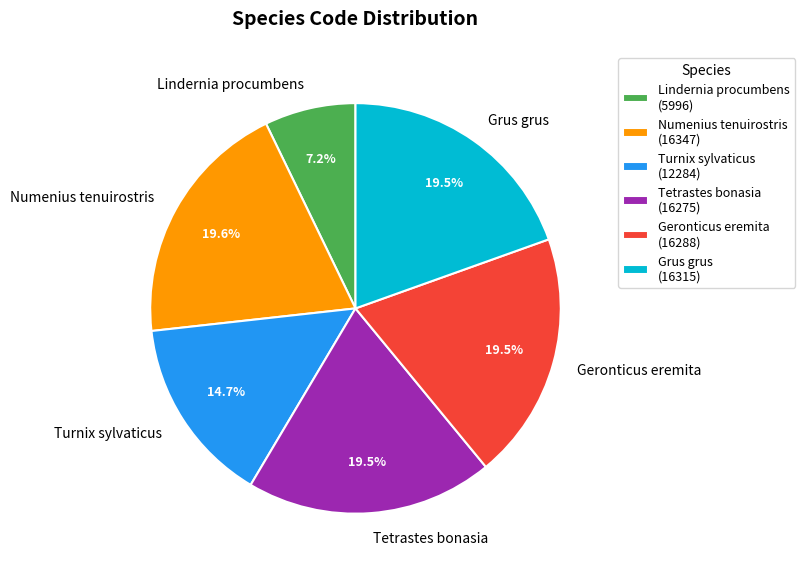

Is there a majority slice in this chart?

No